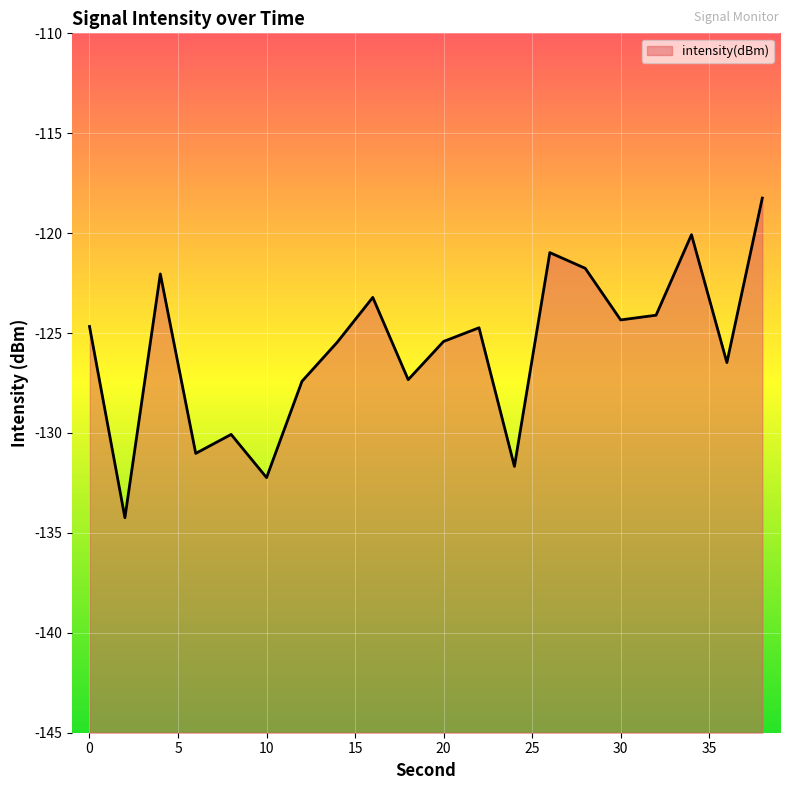

How many points are higher than both their immediate neighbors (excluding endpoints)?

6